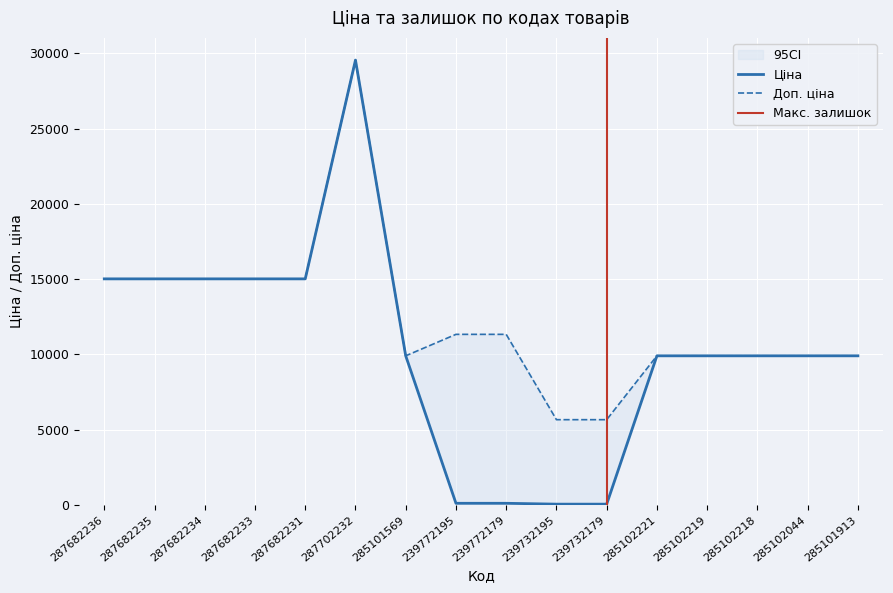

Where is Ціна nearest to the value 14802?

287682236